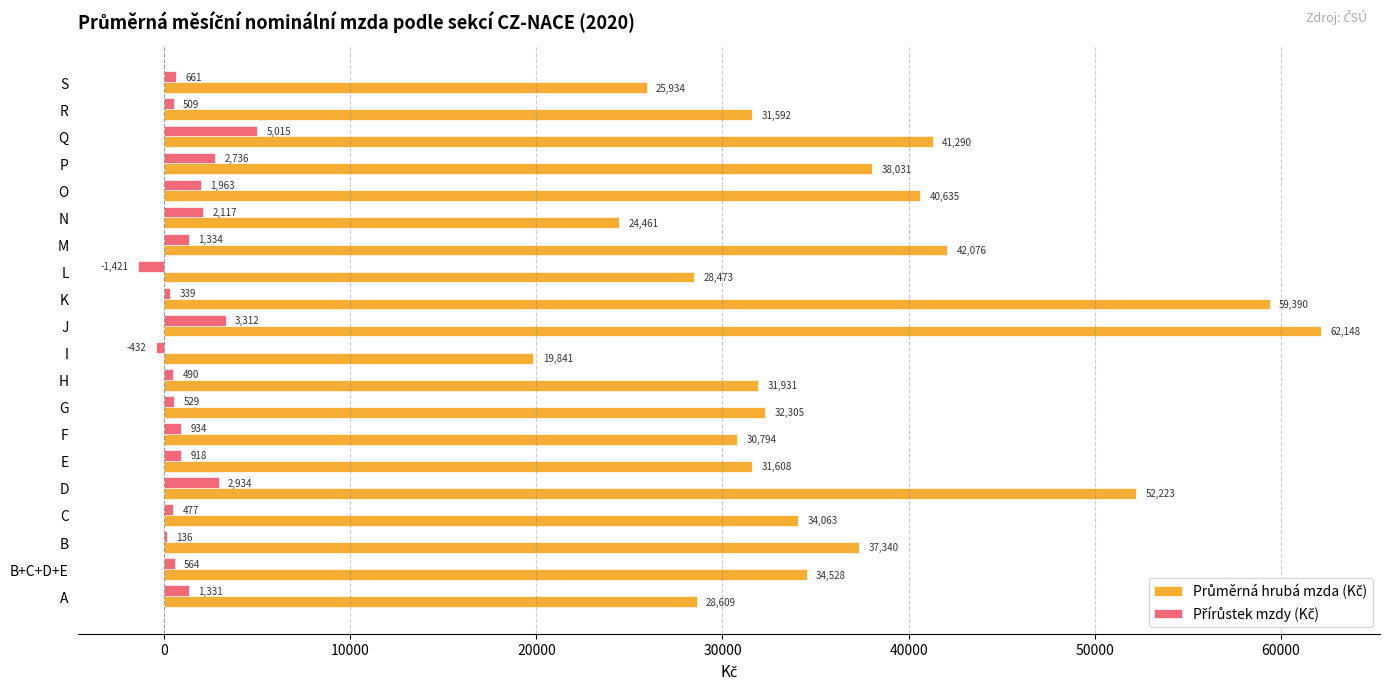

At which category is the sum across all series the highest?

J